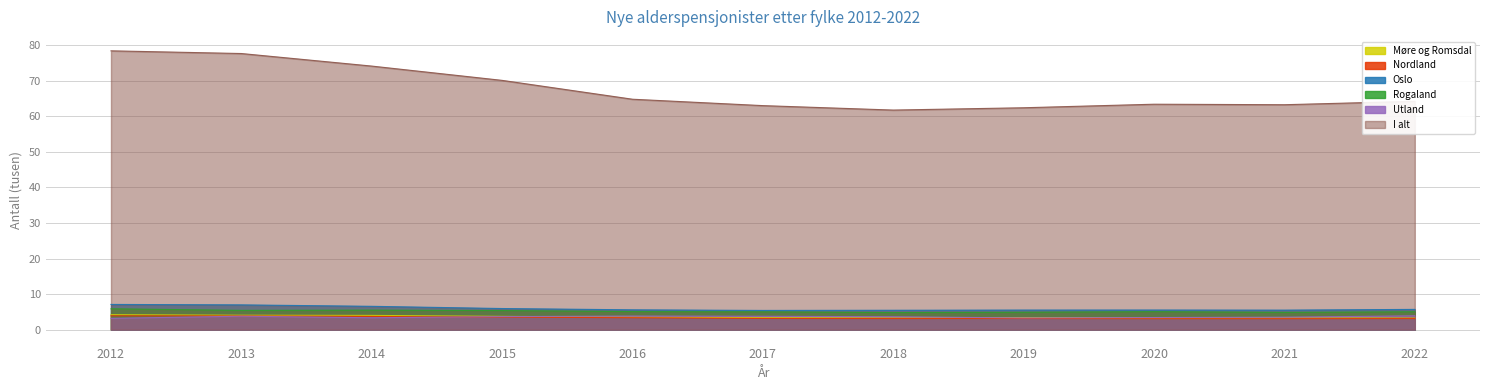

At how many categories does at least one series exceed 15?

11